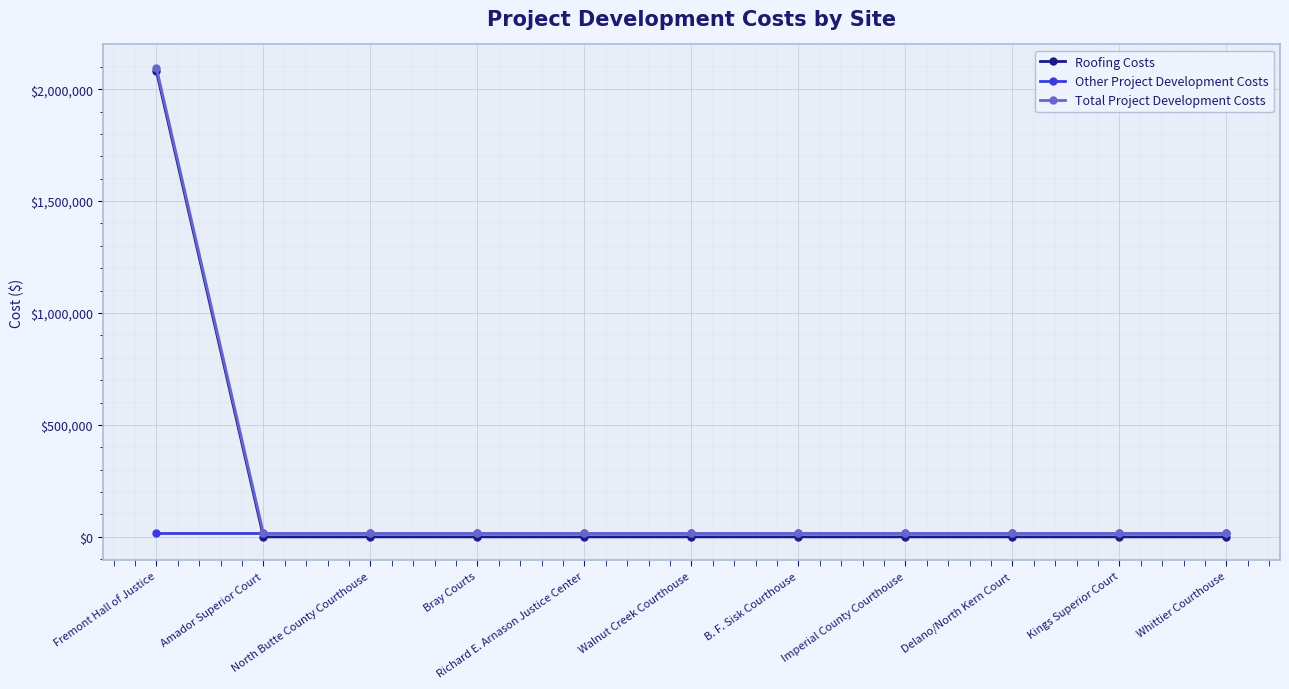

What is the maximum value shown in the chart?

2095000